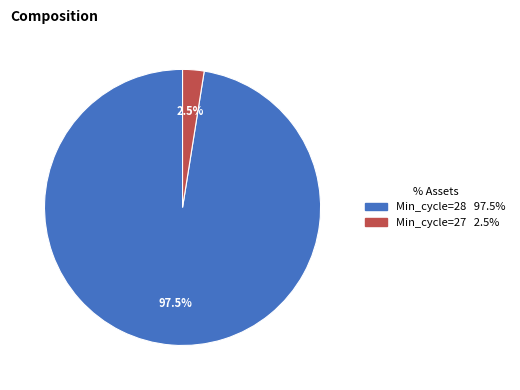

Is there a majority slice in this chart?

Yes